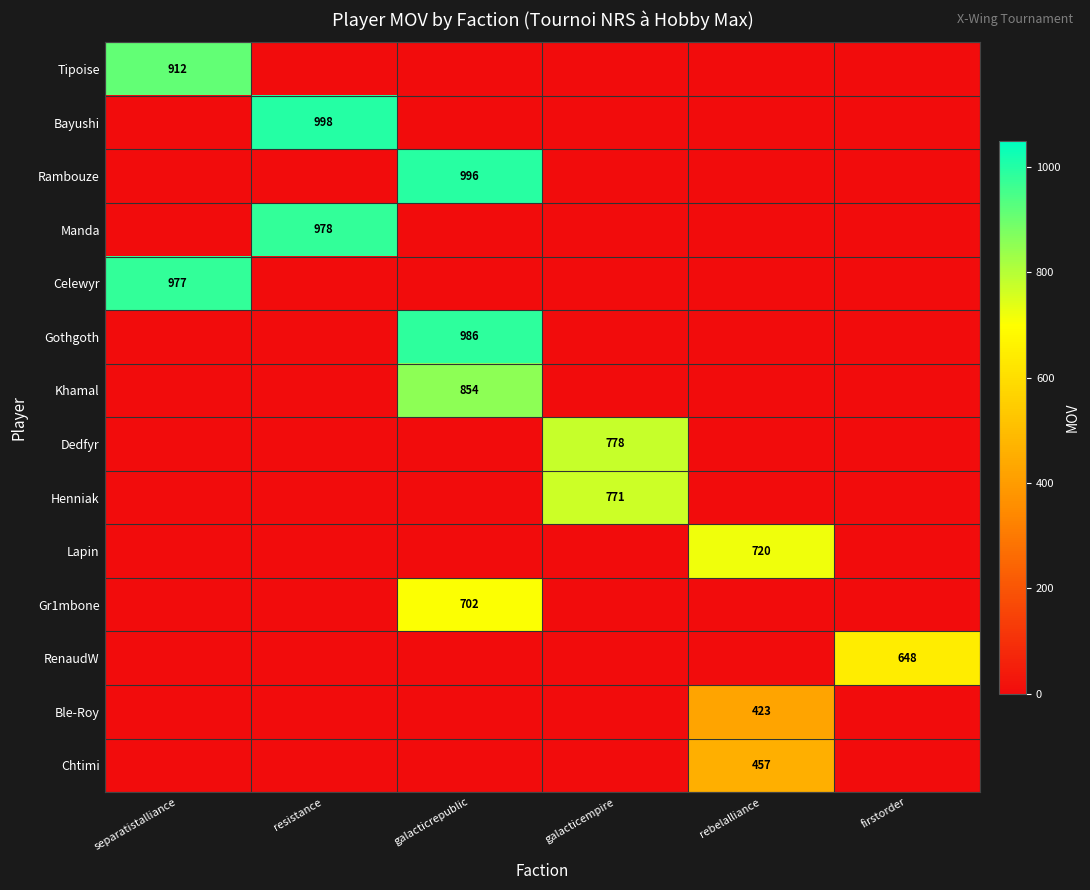

What is the highest value of the RenaudW series?

648